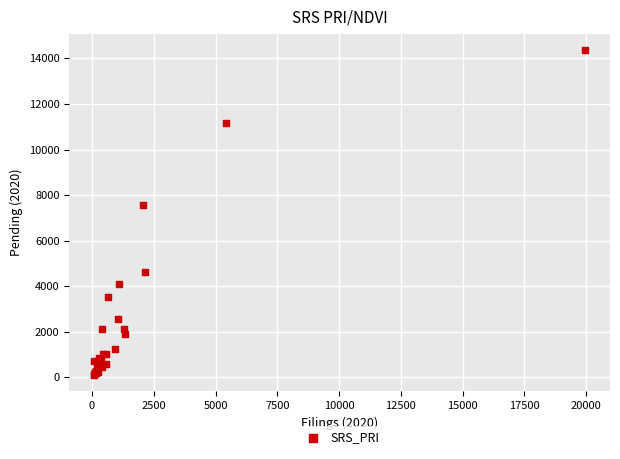

What Y value in the scatter plot is closest to 7235?

7542